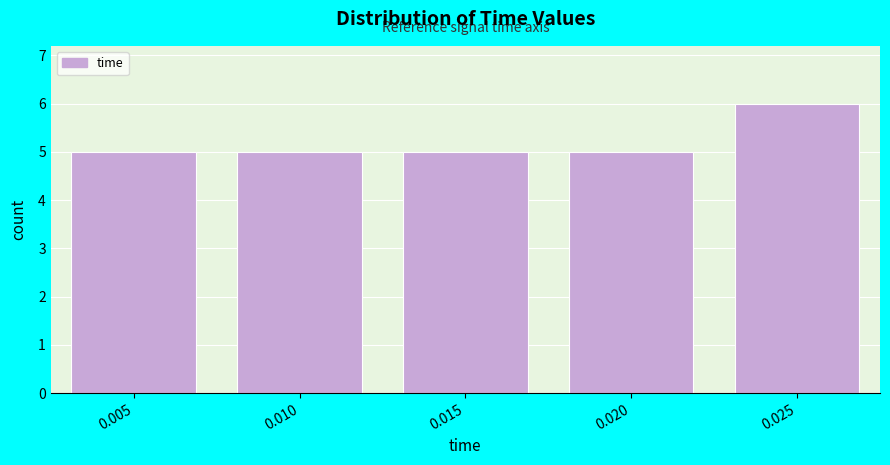

Reading left to right, list all the values displayed in this chart.

0.005=5	0.010=5	0.015=5	0.020=5	0.025=6